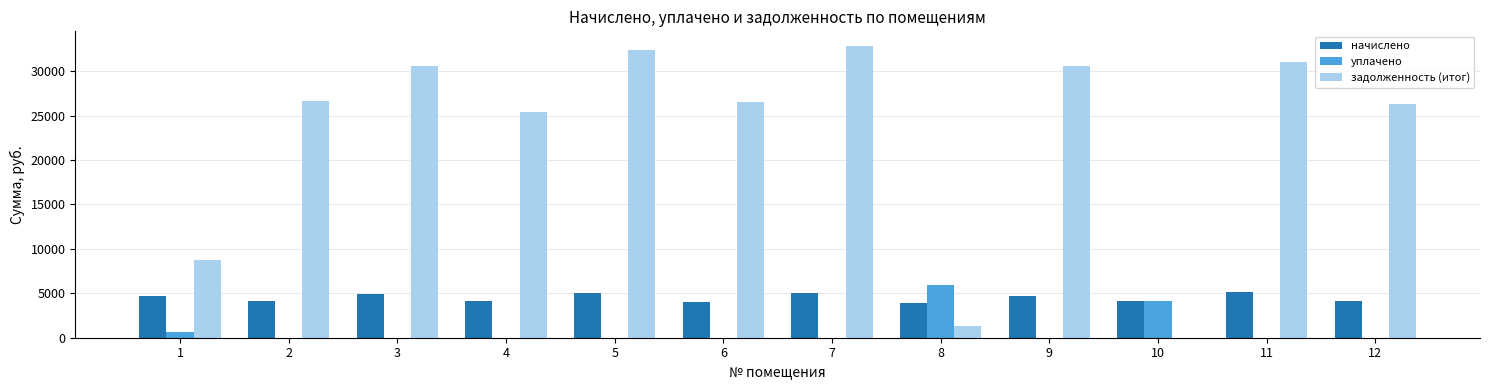

Between 3 and 4, which series saw the biggest shift?

задолженность (итог)